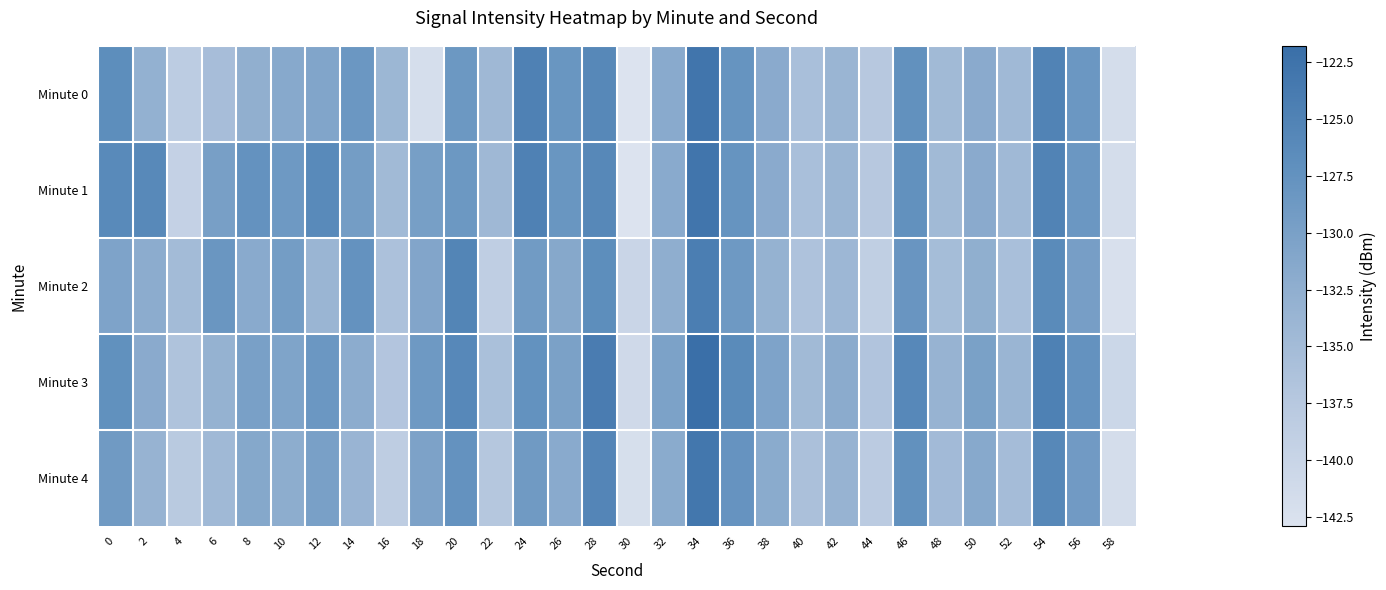

Which series has the largest range (max minus min)?

Minute 0